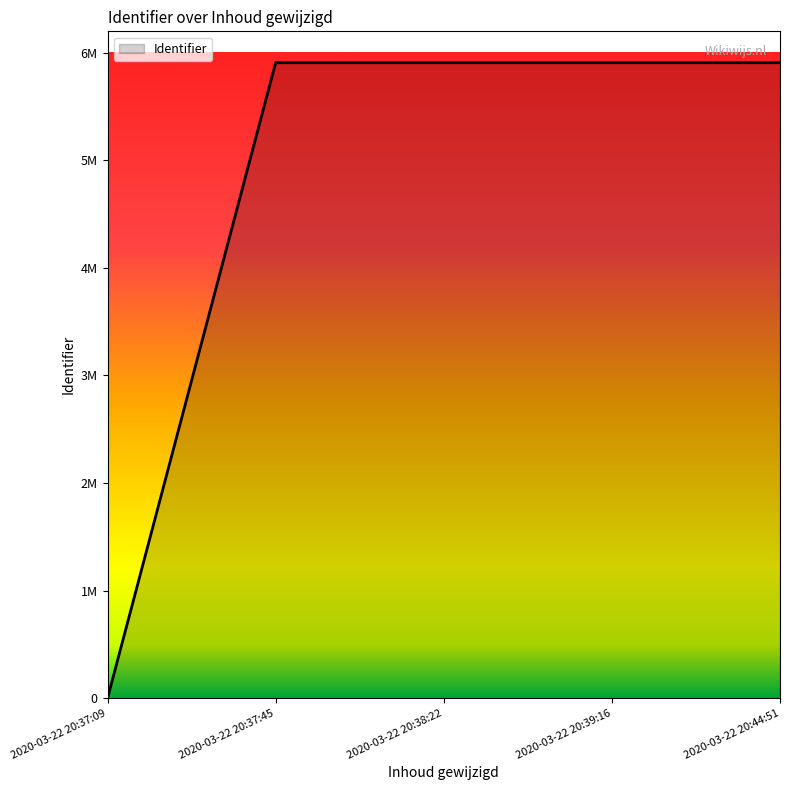

The value at 2020-03-22 20:44:51 is 5908430. True or false?

True